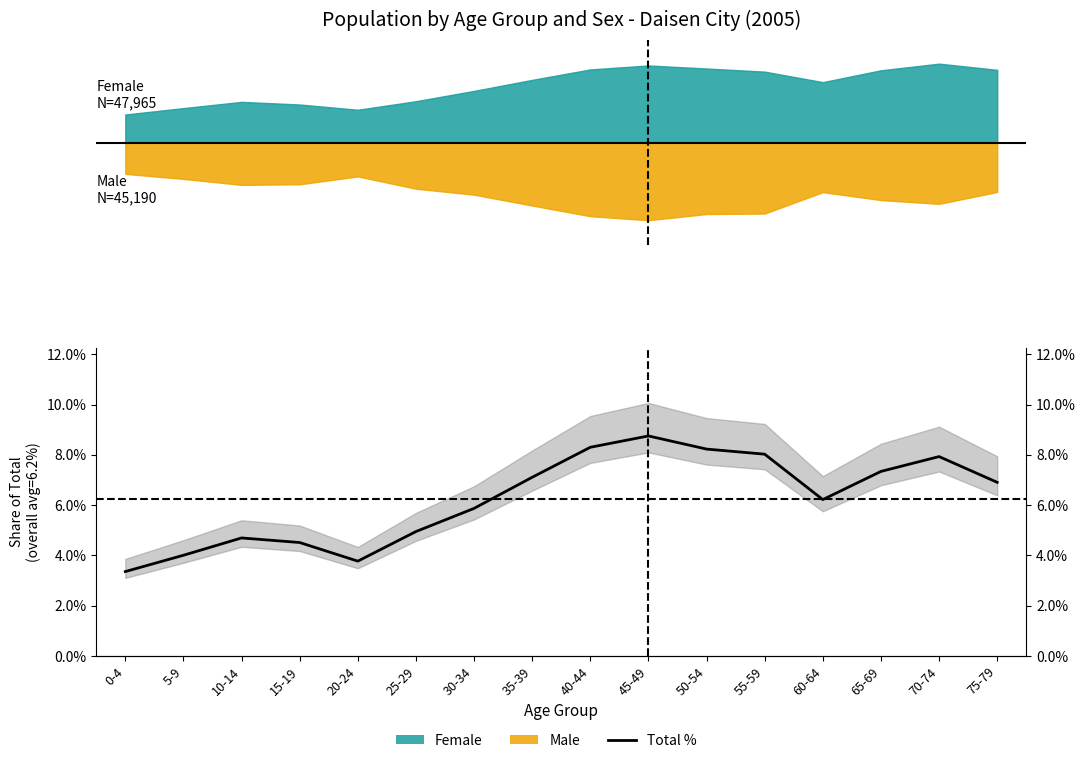

Where is the first local minimum?

20-24